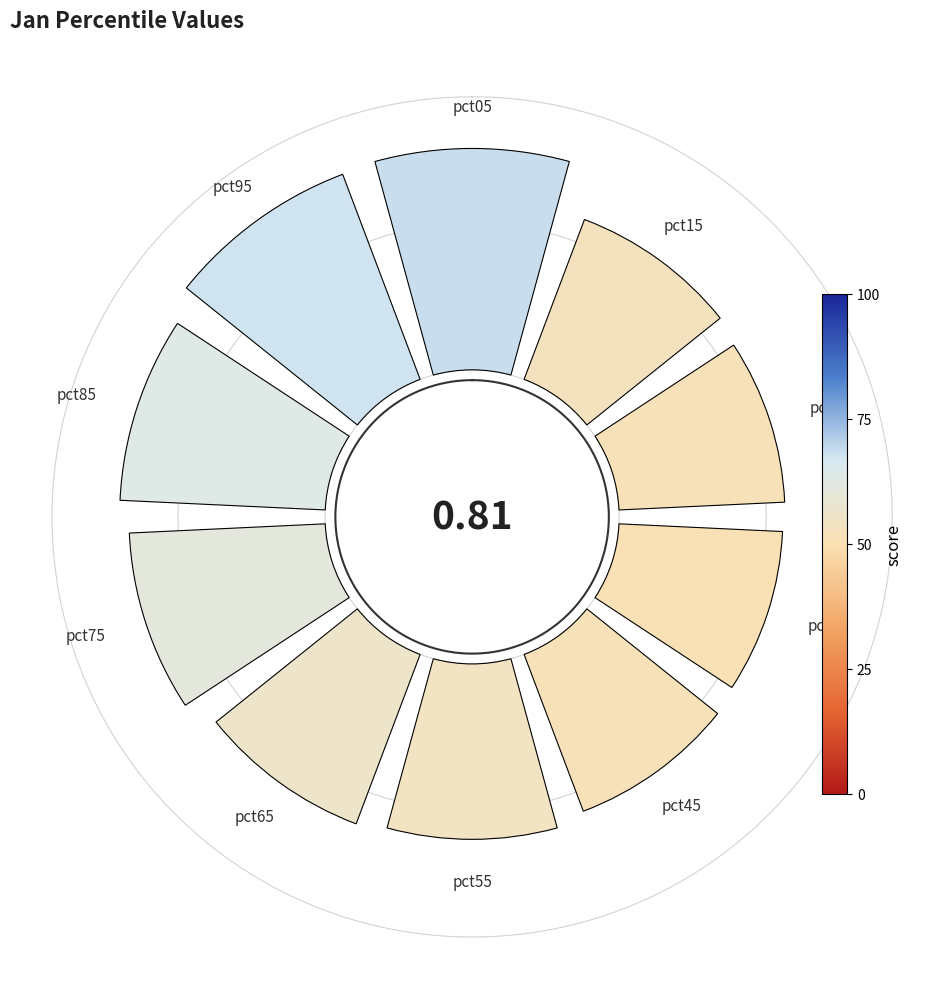

Count the number of slices in the pie.

10